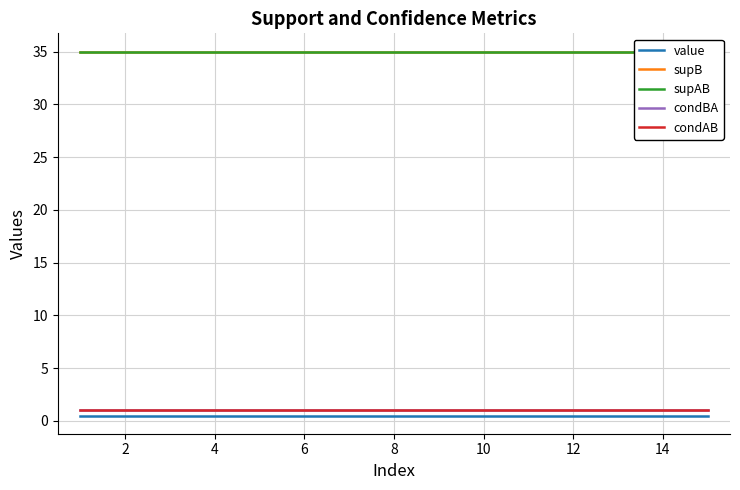

The supAB series shows 35.0 at 4. True or false?

True